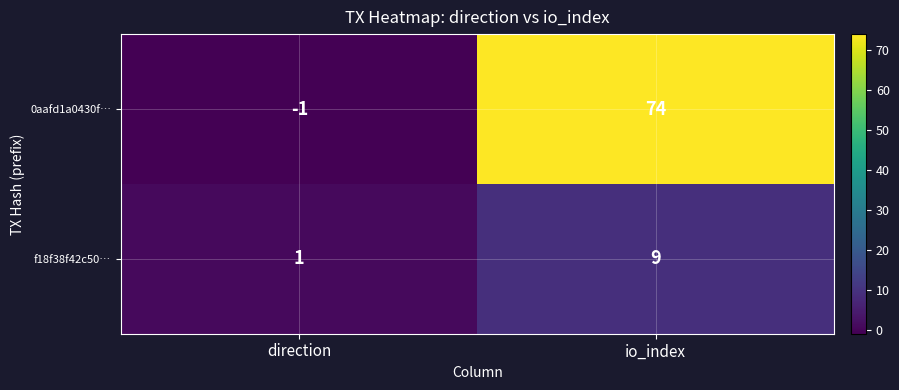

Count the number of data series in this chart.

2